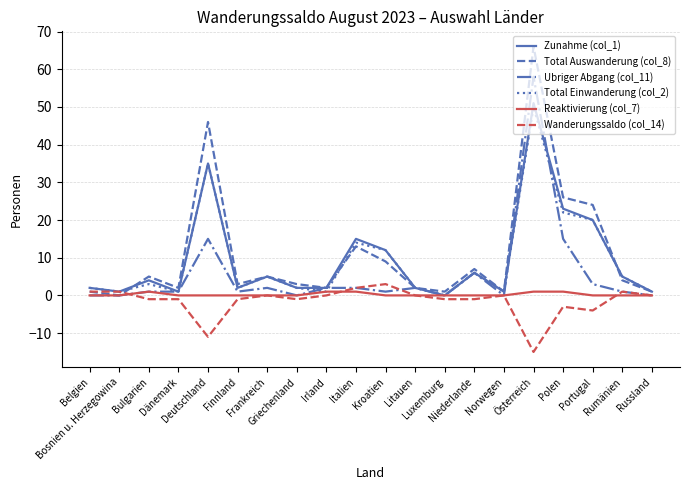

At how many categories does at least one series exceed 19?

4